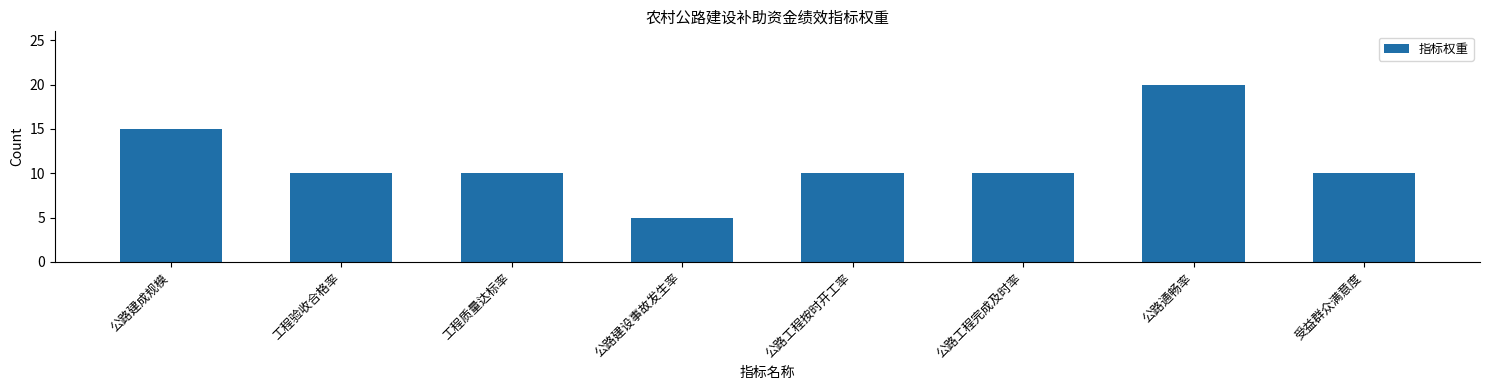

What is the average value?

11